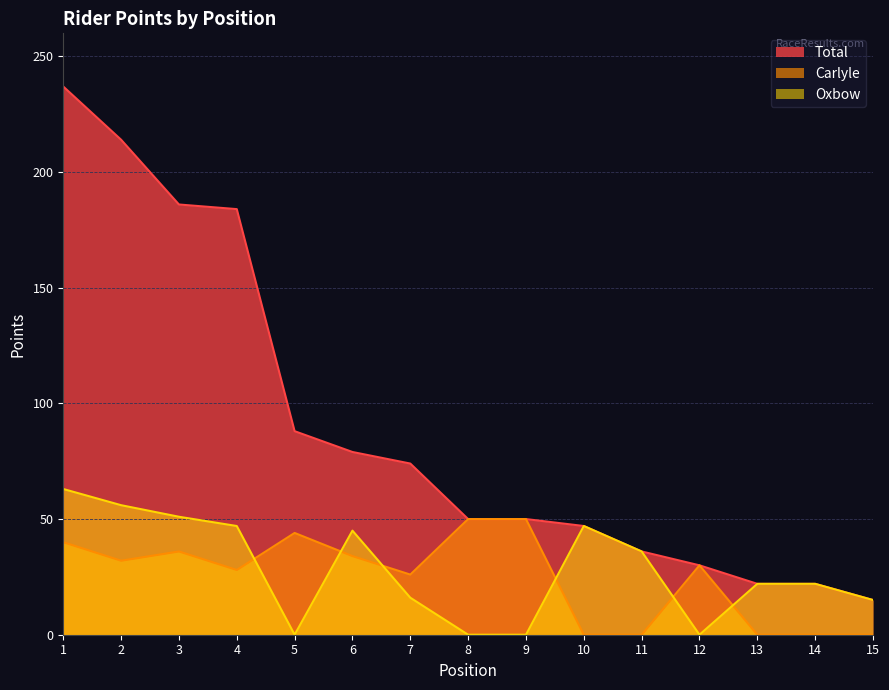

What are all the series names shown in the legend?

Total, Carlyle, Oxbow